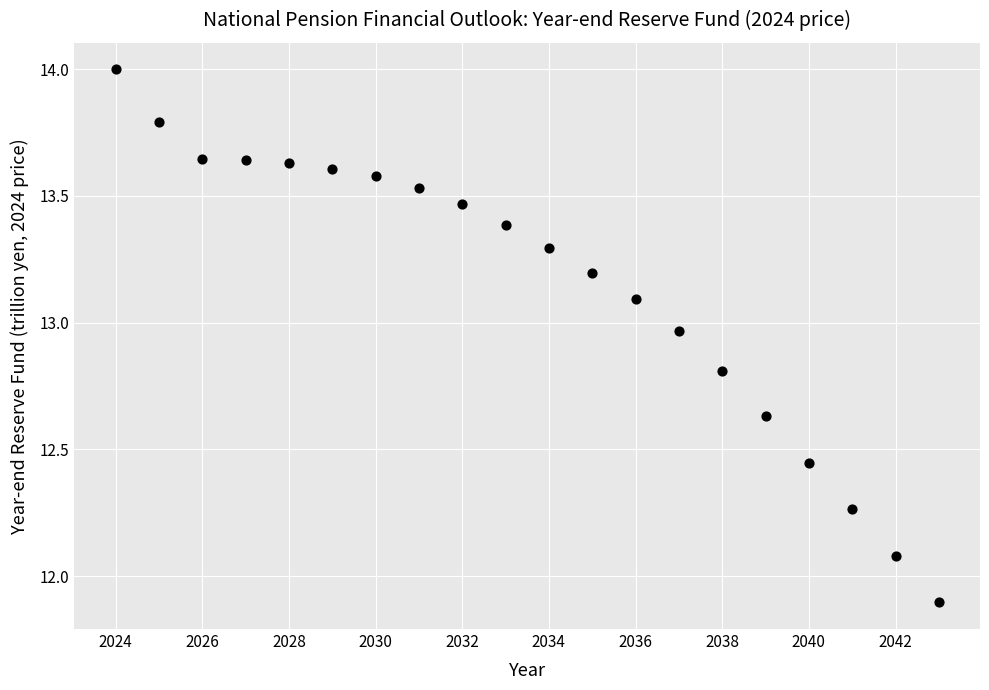

What is the range of Y values (max minus min)?

2.1